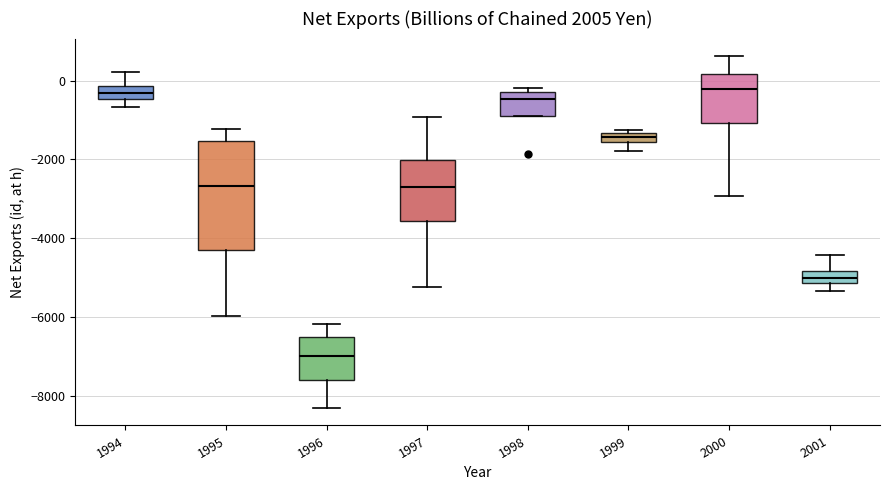

Comparing the boxes themselves (not the whiskers), which one is the tallest?

1995